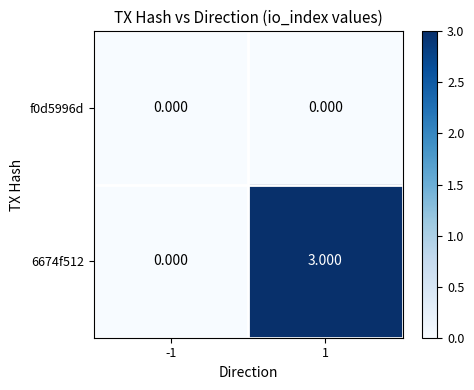

What is the spread (max minus min) of values at 1?

3